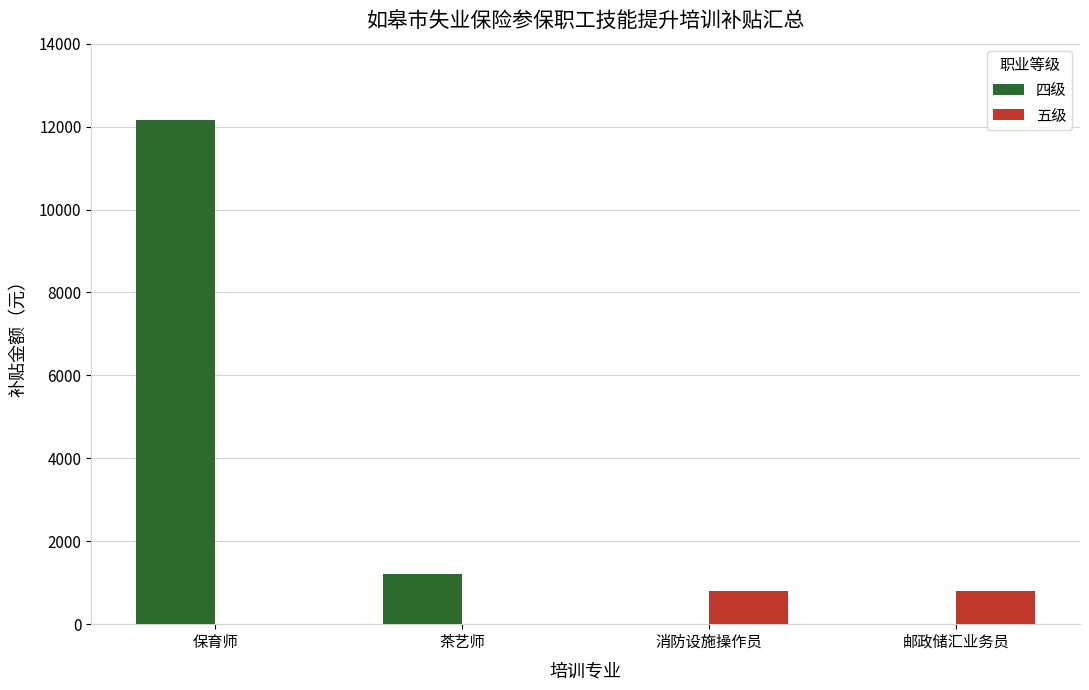

What is the difference between the 四级 values at 消防设施操作员 and 茶艺师?

1200